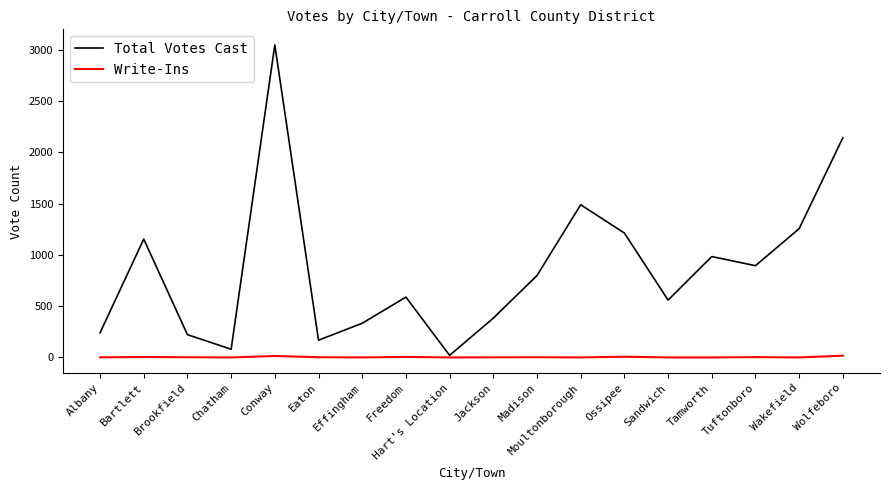

How many series are shown in this chart?

2